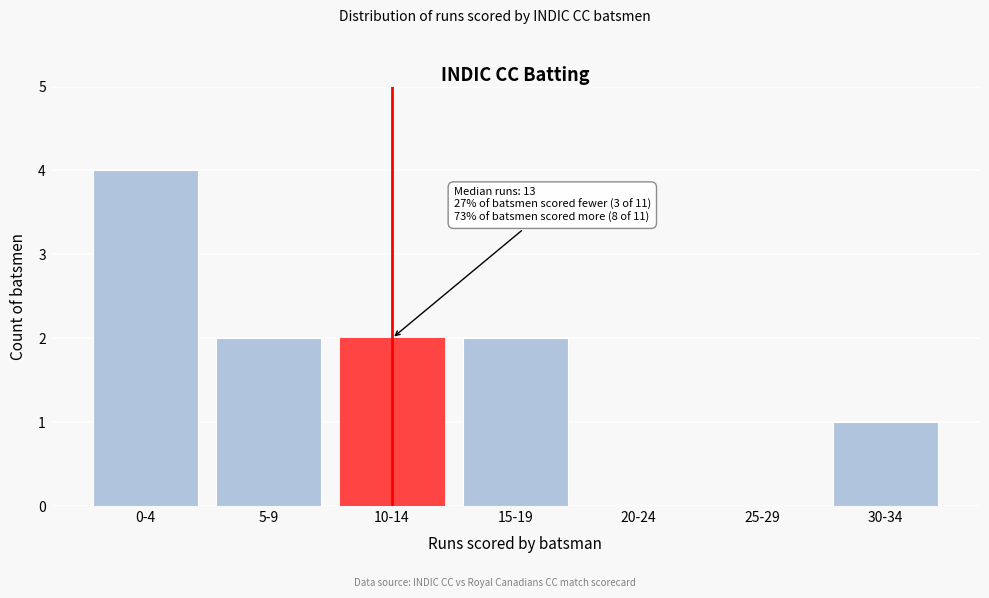

Reading left to right, transcribe all the data shown in this chart.

0-4=4	5-9=2	10-14=2	15-19=2	20-24=0	25-29=0	30-34=1